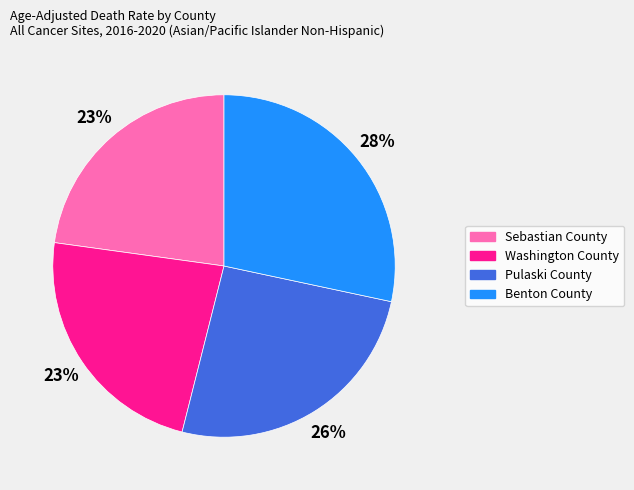

Do Benton County and Pulaski County together represent more than half of the pie?

Yes